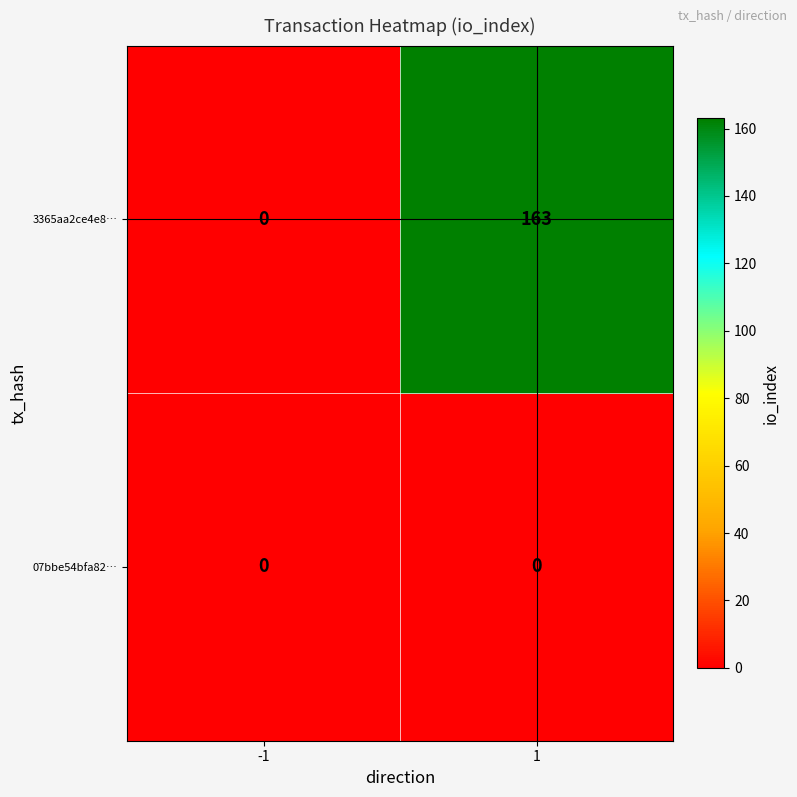

Is it true that 3365aa2ce4e8… equals 163 at 1?

True